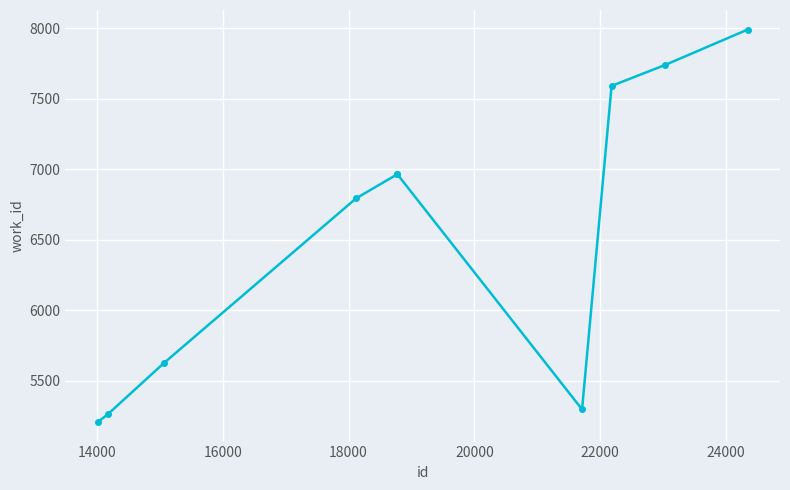

How many lines are shown in the chart?

1